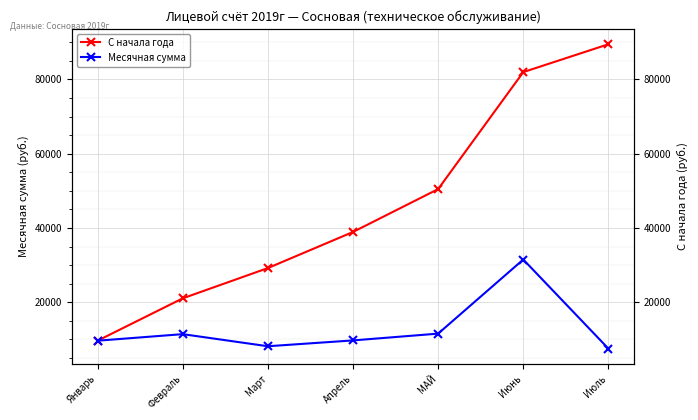

What is the value of the С начала года point at the 6th from the left?

81961.4